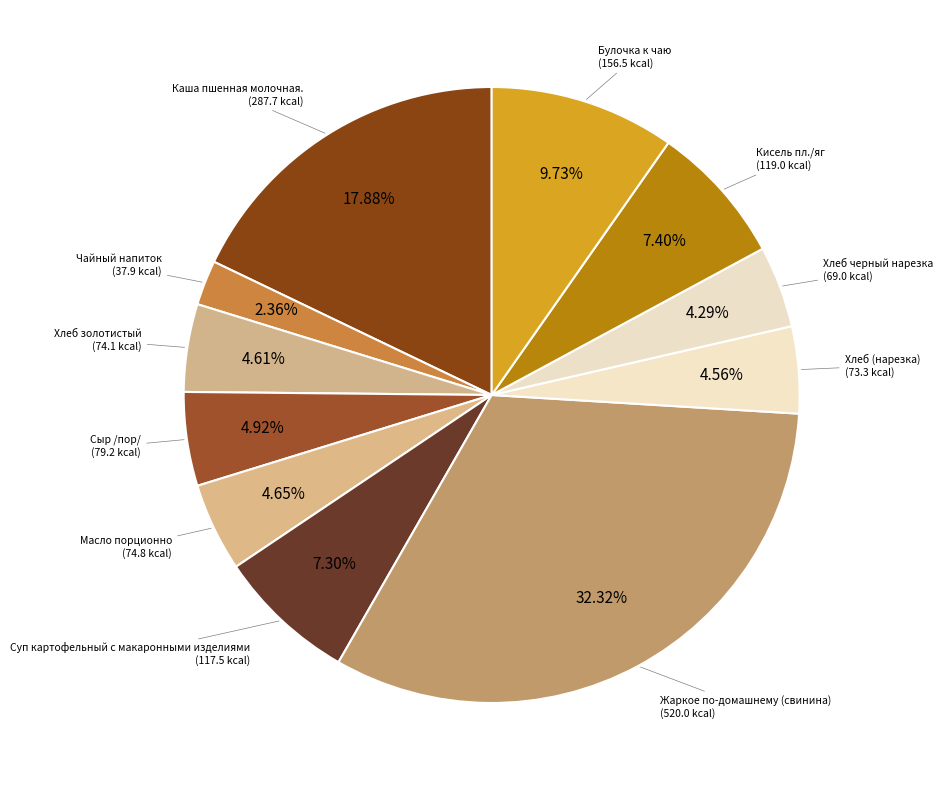

Rank the categories by value from lowest to highest.

Чайный напиток, Хлеб черный нарезка, Хлеб (нарезка), Хлеб золотистый, Масло порционно, Сыр /пор/, Суп картофельный с макаронными изделиями, Кисель пл./яг, Булочка к чаю, Каша пшенная молочная., Жаркое по-домашнему (свинина)